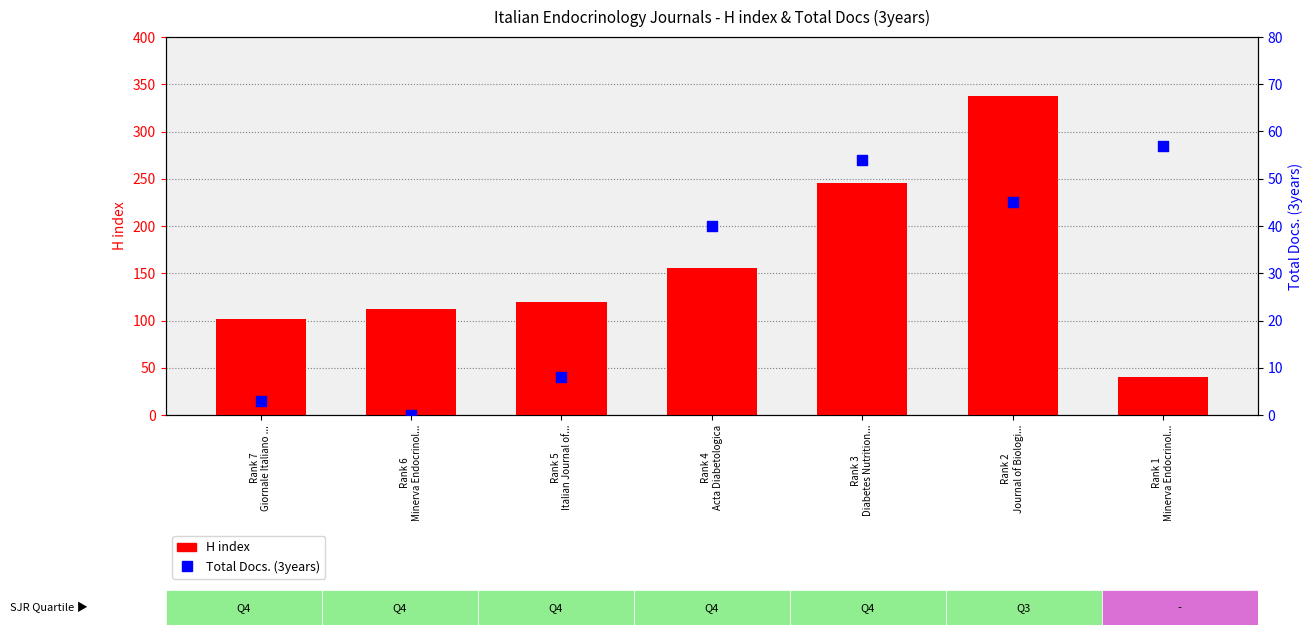

At how many categories does at least one series exceed 112?

4